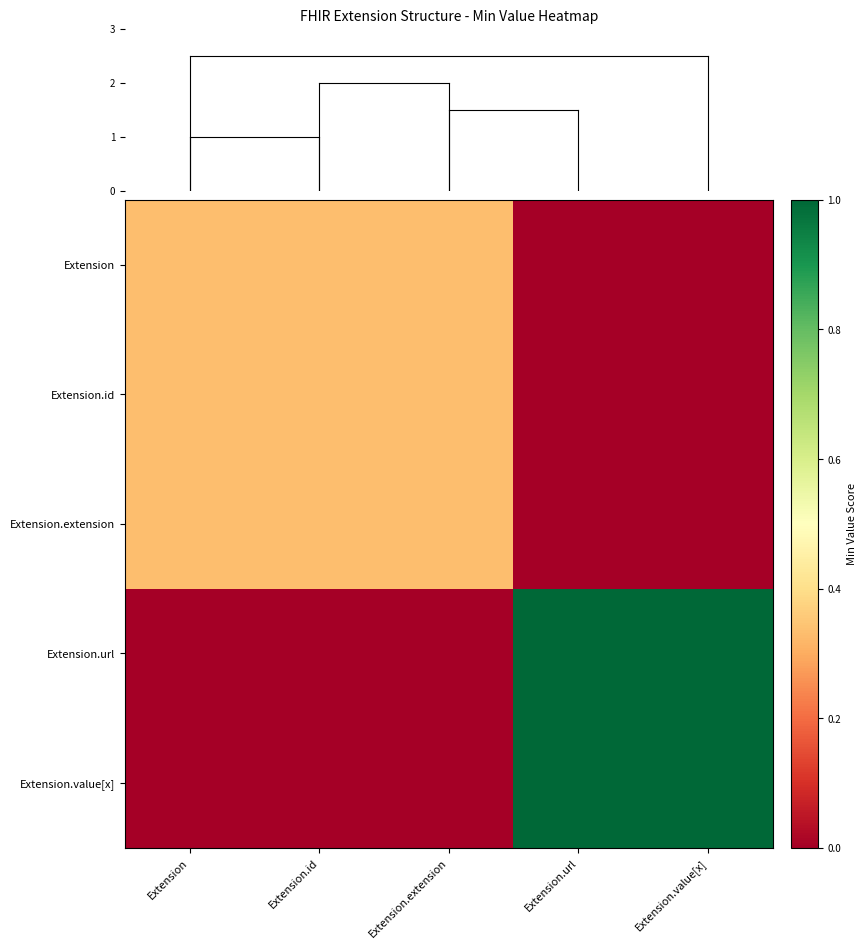

What is the greatest value displayed?

1.0